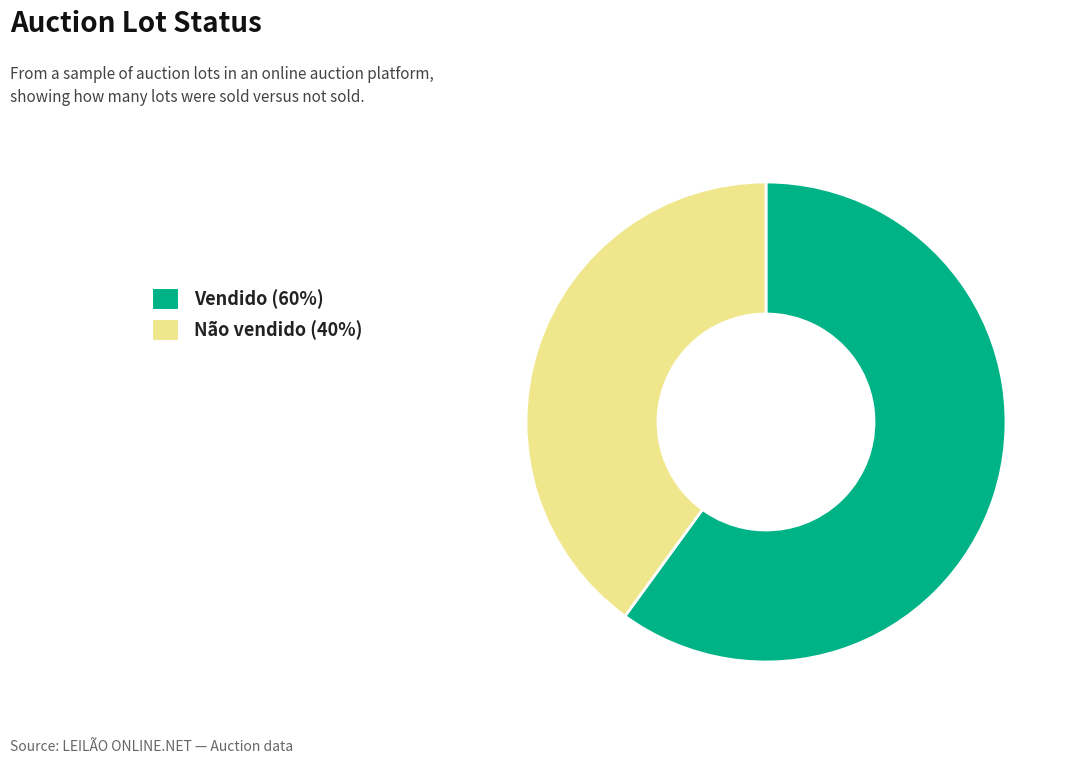

Which category has the smallest portion of the pie?

Não vendido